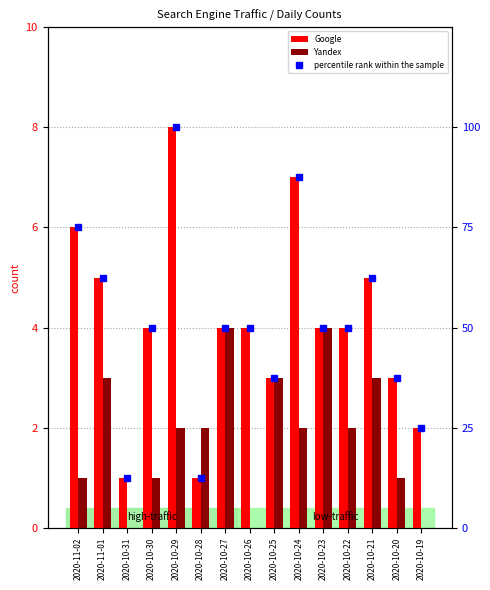

Reading left to right, what are all the values shown in this chart?

Google: 2020-11-02=6.0	2020-11-01=5.0	2020-10-31=1.0	2020-10-30=4.0	2020-10-29=8.0	2020-10-28=1.0	2020-10-27=4.0	2020-10-26=4.0	2020-10-25=3.0	2020-10-24=7.0	2020-10-23=4.0	2020-10-22=4.0	2020-10-21=5.0	2020-10-20=3.0	2020-10-19=2.0
Yandex: 2020-11-02=1.0	2020-11-01=3.0	2020-10-31=0.0	2020-10-30=1.0	2020-10-29=2.0	2020-10-28=2.0	2020-10-27=4.0	2020-10-26=0.0	2020-10-25=3.0	2020-10-24=2.0	2020-10-23=4.0	2020-10-22=2.0	2020-10-21=3.0	2020-10-20=1.0	2020-10-19=0.0
percentile rank within the sample: 2020-11-02=75.0	2020-11-01=62.5	2020-10-31=12.5	2020-10-30=50.0	2020-10-29=100.0	2020-10-28=12.5	2020-10-27=50.0	2020-10-26=50.0	2020-10-25=37.5	2020-10-24=87.5	2020-10-23=50.0	2020-10-22=50.0	2020-10-21=62.5	2020-10-20=37.5	2020-10-19=25.0